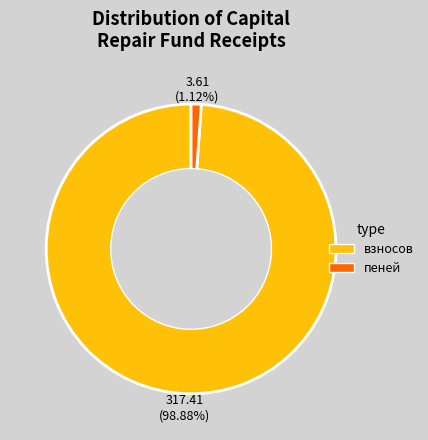

Is it true that пеней is 11% of the pie?

False